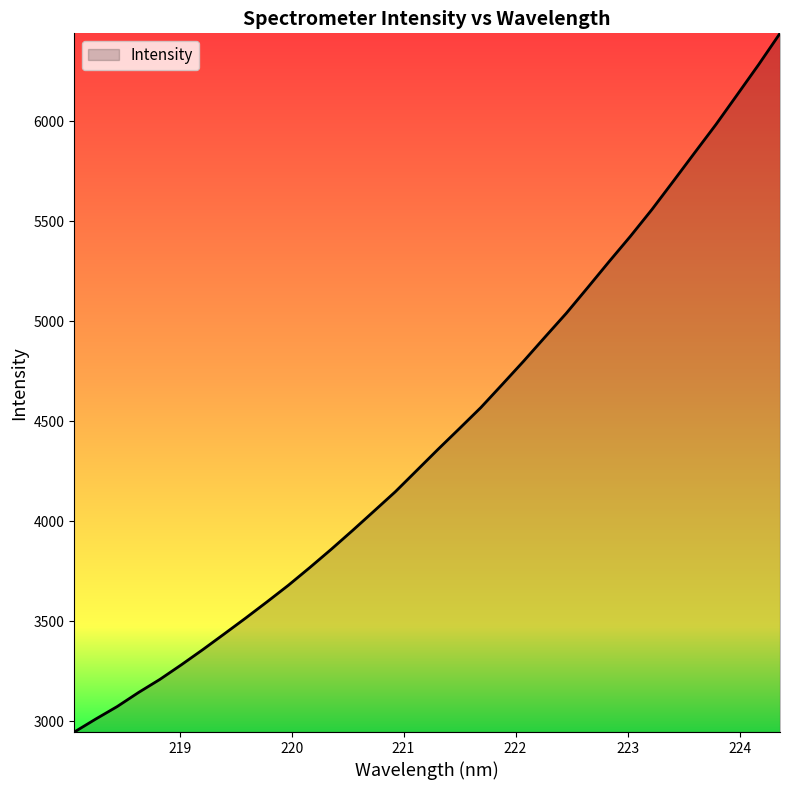

What is the smallest value displayed?

2947.0